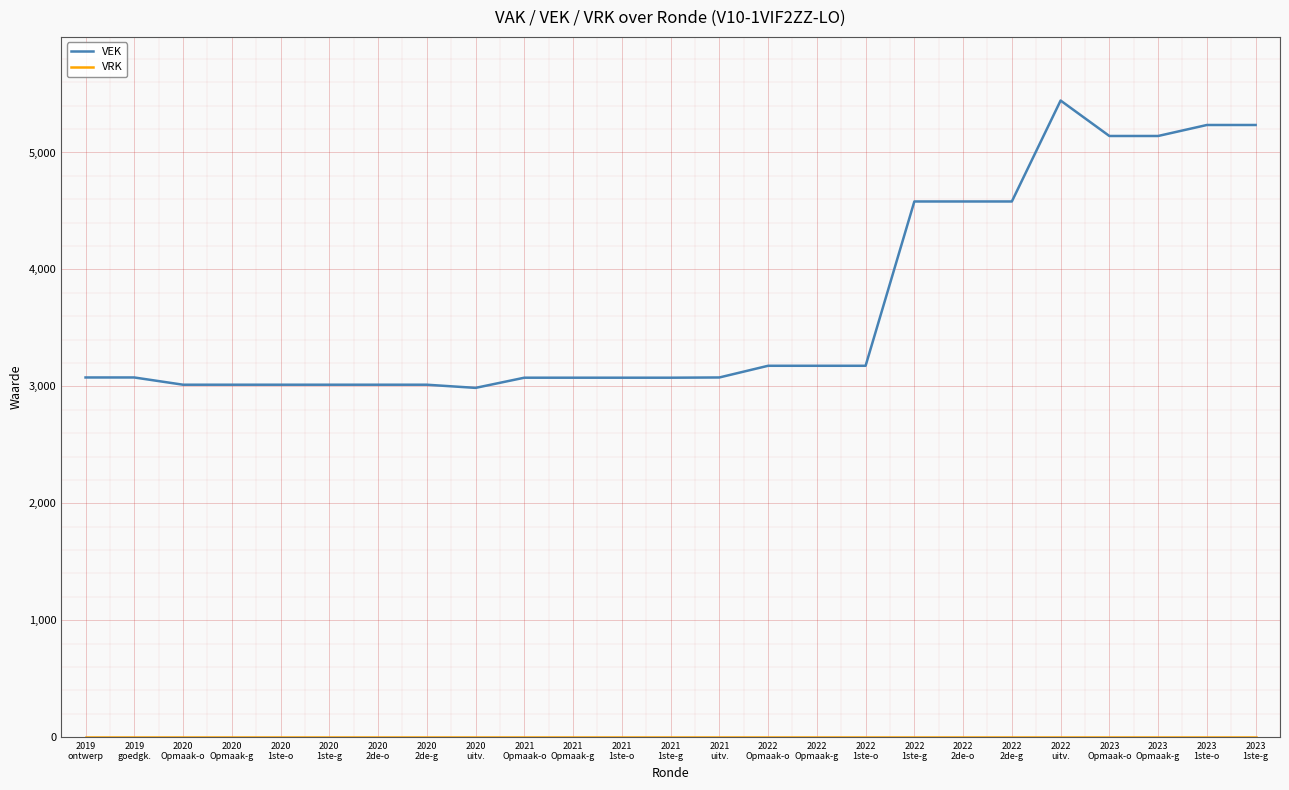

Between 2021
Opmaak-g and 2022
1ste-g, which series saw the biggest shift?

VEK